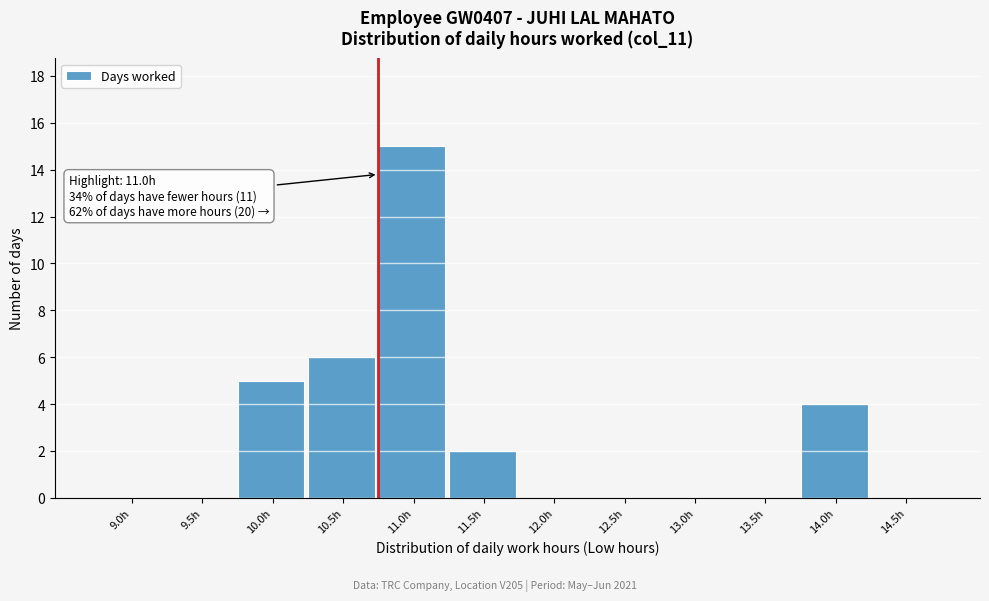

Reading left to right, what are all the values shown in this chart?

9.0h=0	9.5h=0	10.0h=5	10.5h=6	11.0h=15	11.5h=2	12.0h=0	12.5h=0	13.0h=0	13.5h=0	14.0h=4	14.5h=0